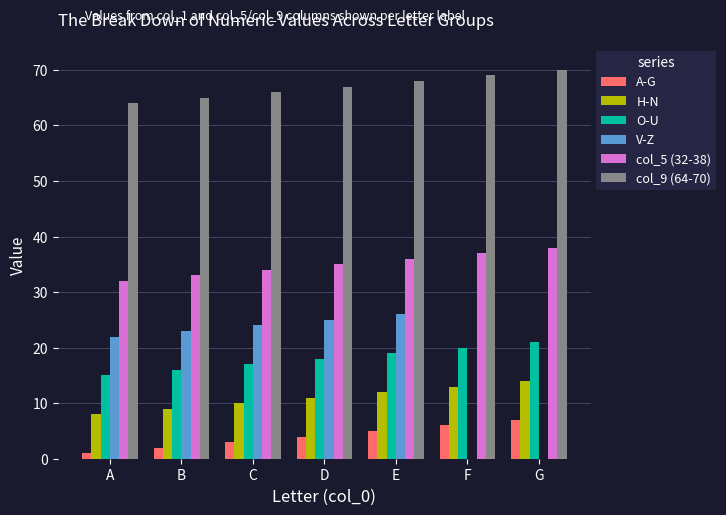

Which series has the largest total across all categories?

col_9 (64-70)